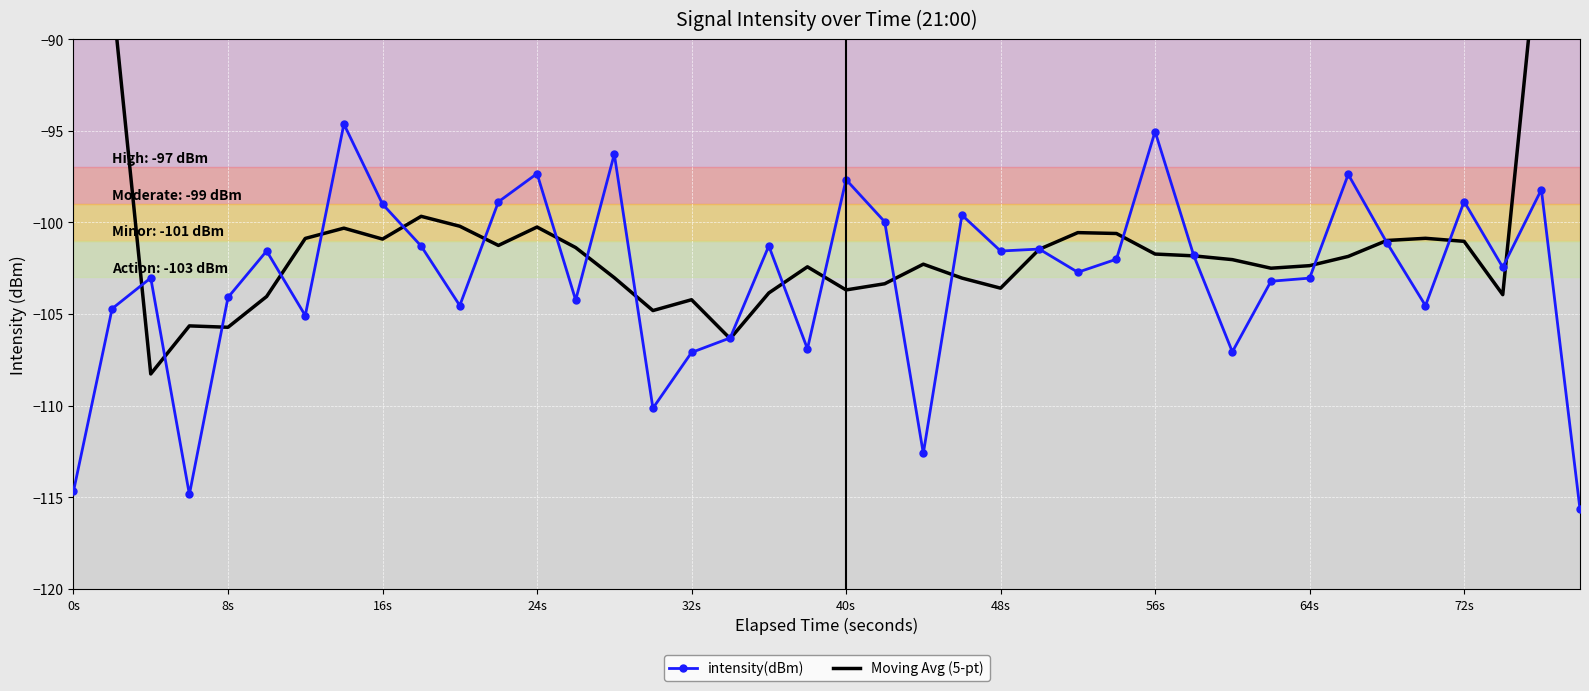

How many data points in Moving Avg (5-pt) are less than -101?

26